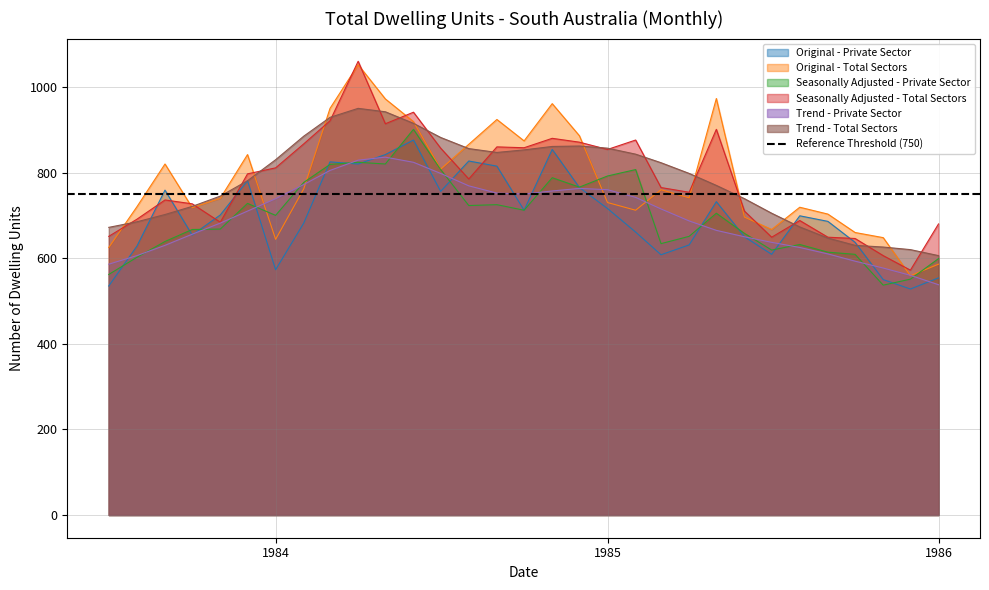

What are all the series names shown in the legend?

Original - Private Sector, Original - Total Sectors, Seasonally Adjusted - Private Sector, Seasonally Adjusted - Total Sectors, Trend - Private Sector, Trend - Total Sectors